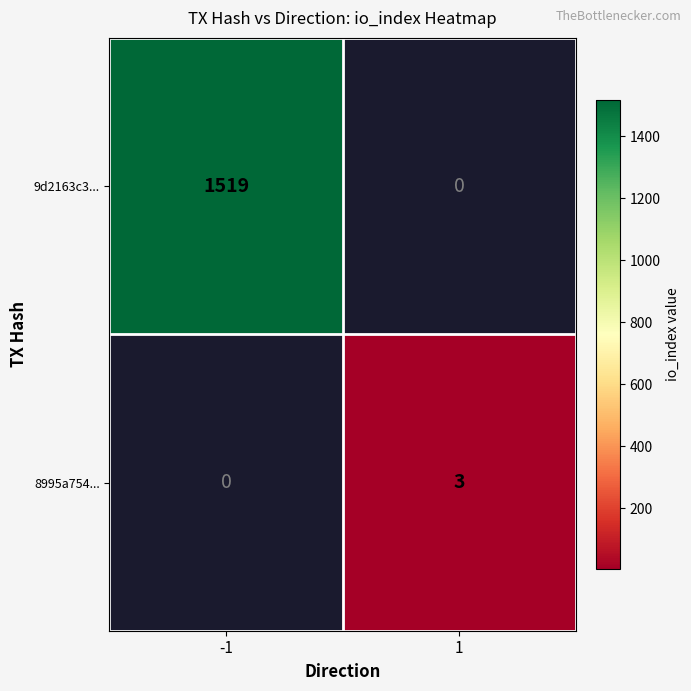

How many data points does each series have?

2